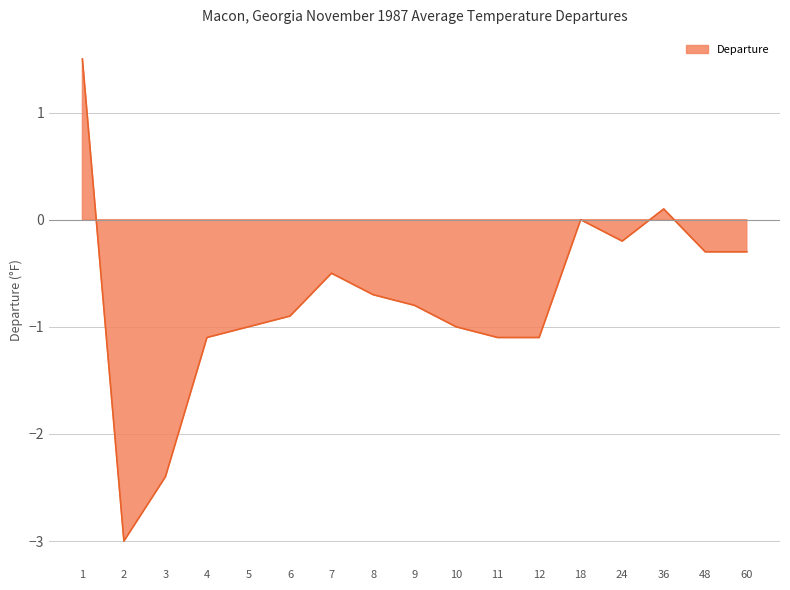

What is the value of the 15th point from the left?

0.1